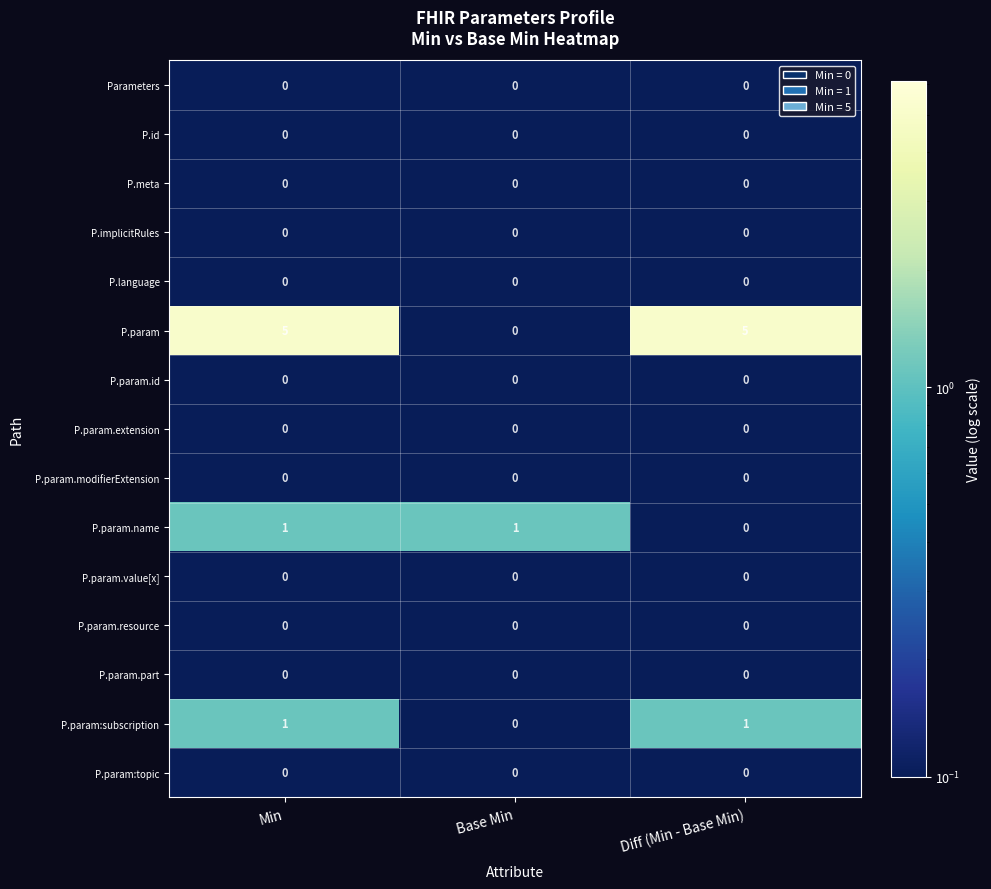

What is the difference between the highest and lowest values at Base Min?

1